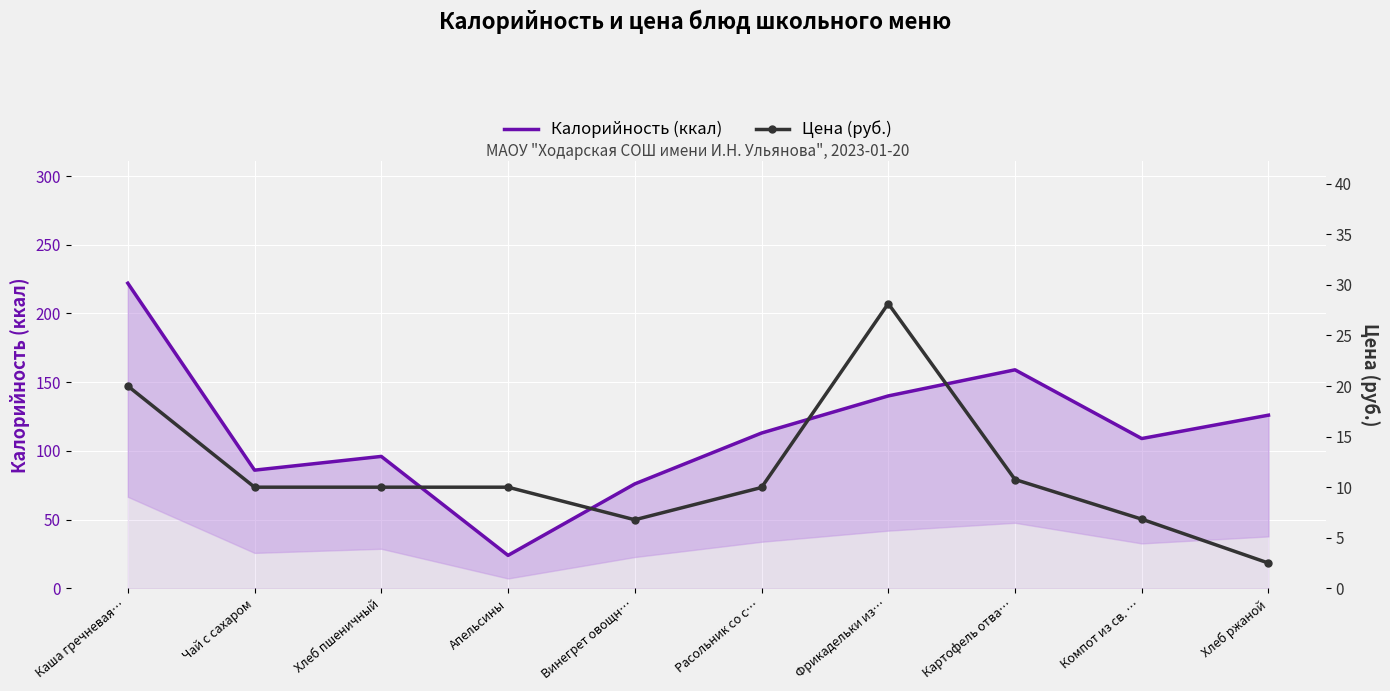

How many interior local peaks does the Калорийность (ккал) series have?

2